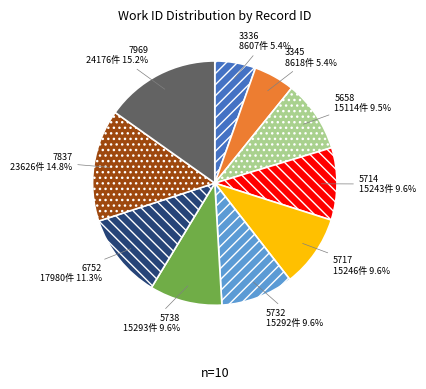

Does 7969 account for over 50% of the chart?

No